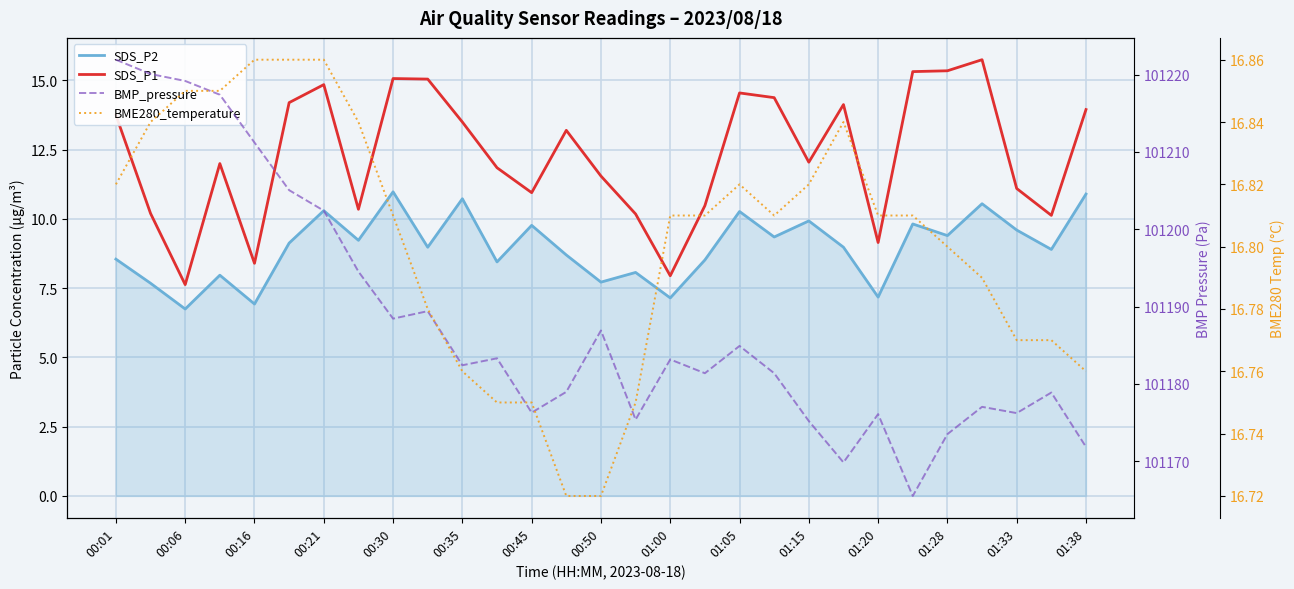

True or false: SDS_P1 and BME280_temperature intersect in this chart.

False